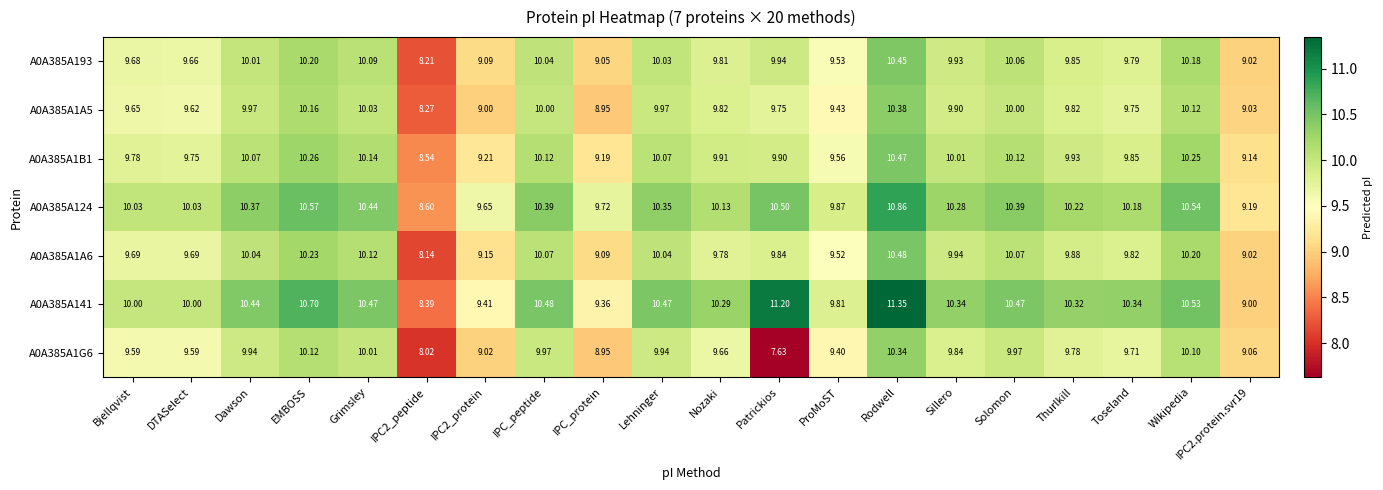

Which label corresponds to the largest value in the chart?

Rodwell